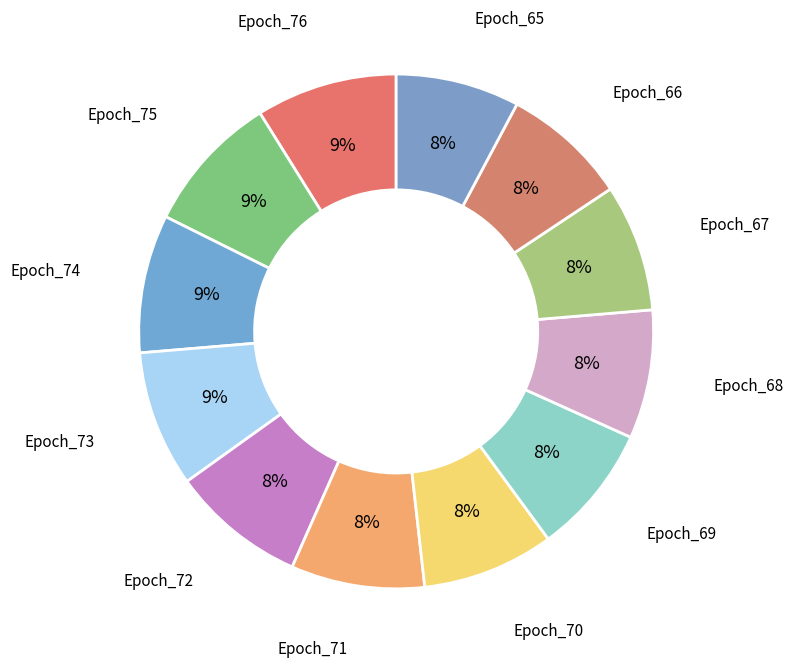

To the nearest percent, what is the difference between the largest and smallest slice percentages?

1%